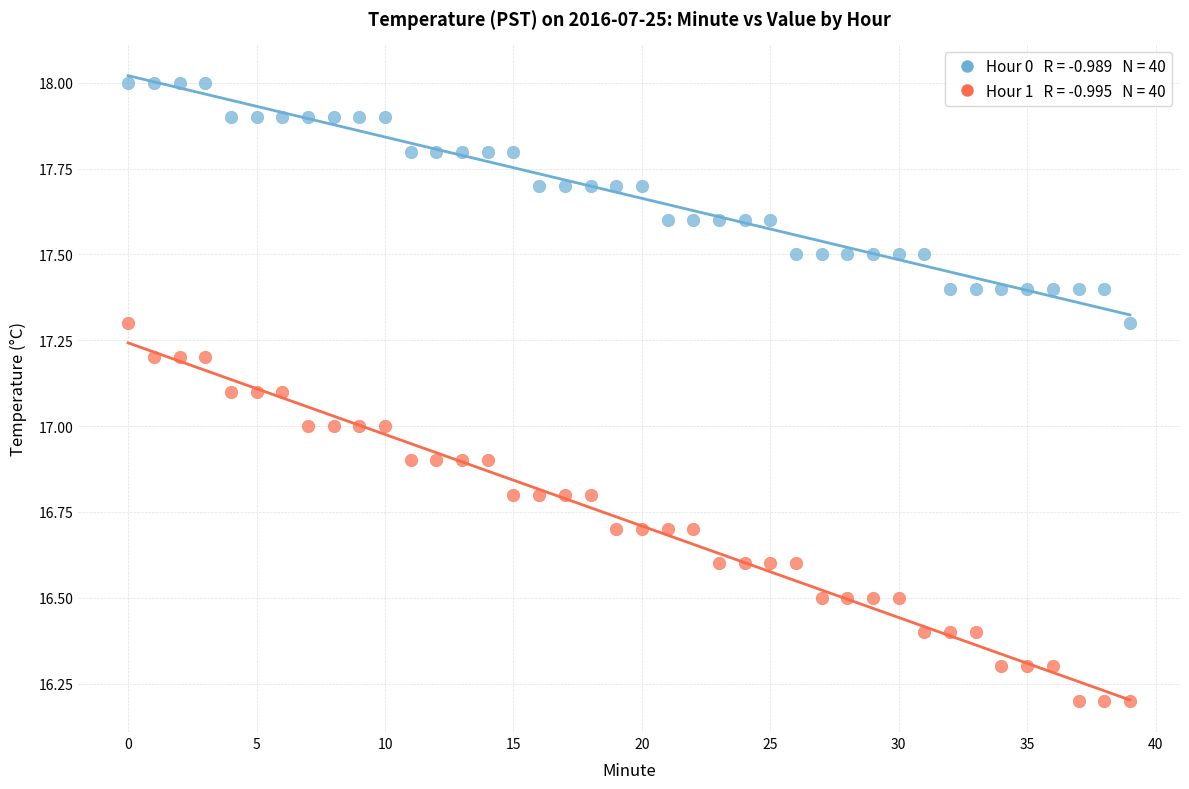

Across all data points, what is the range of Y values (max minus min)?

1.8